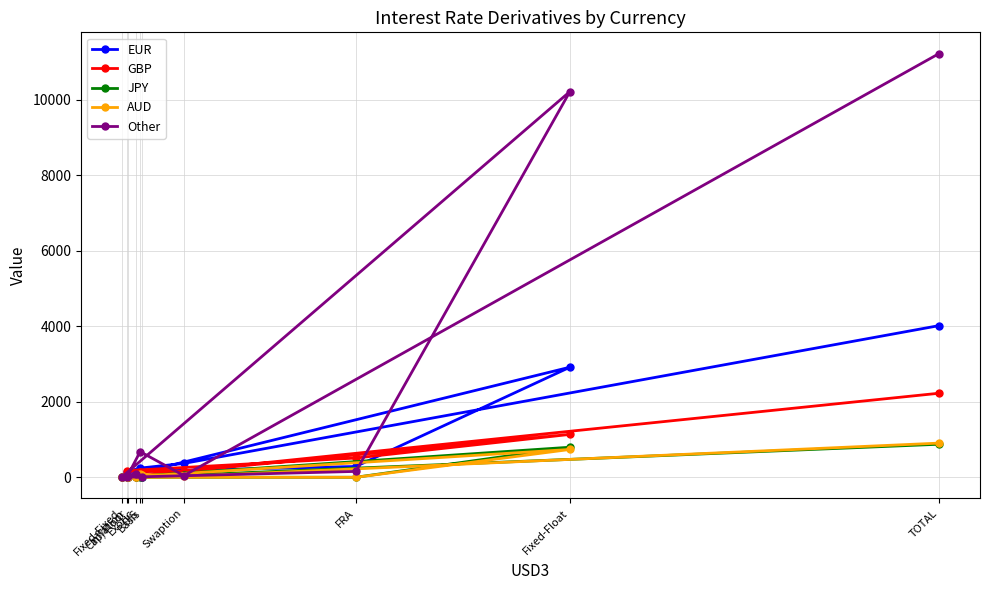

Reading left to right, transcribe all the data shown in this chart.

EUR: 3	21	27	1	2918	287	151	244	368	4020
GBP: 63	4	20	0	1137	511	177	150	166	2228
JPY: 12	0	5	0	797	1	0	5	56	876
AUD: 59	4	2	0	738	0	0	80	23	906
Other: 2	37	77	9	10223	156	3	679	45	11230